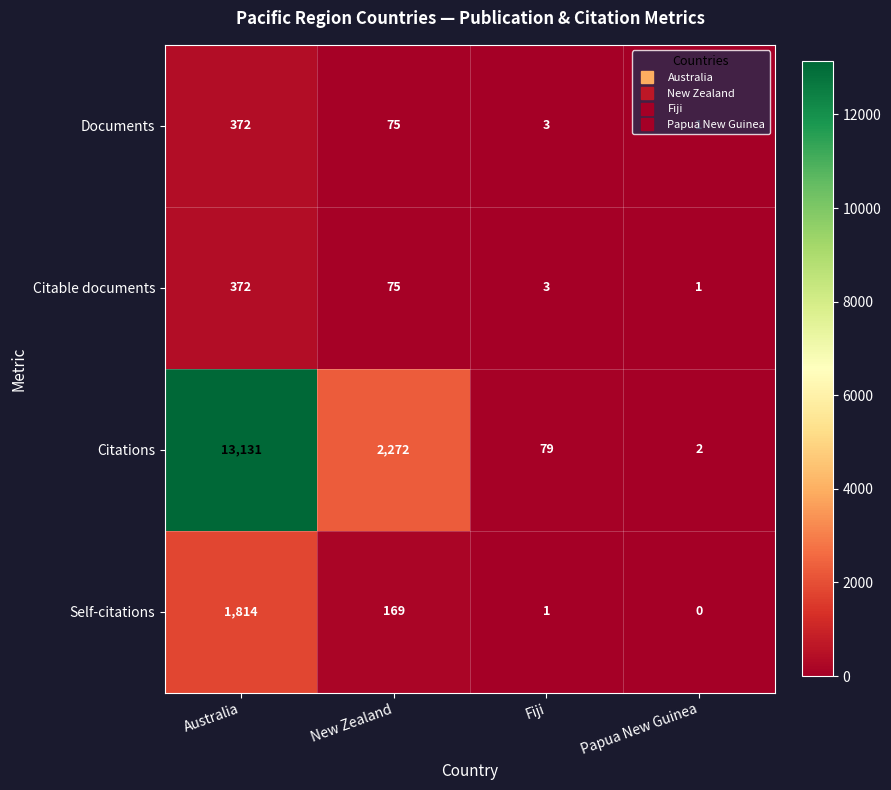

Where is Self-citations nearest to the value 907?

New Zealand